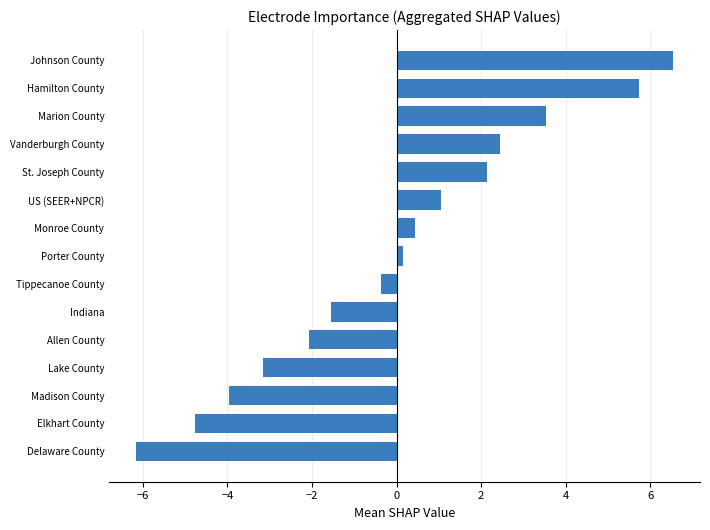

What value does the data have at Delaware County?

-6.2